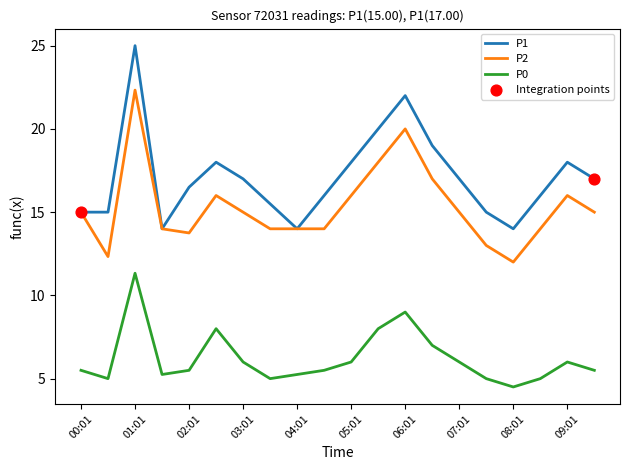

Which series has the largest total across all categories?

P1